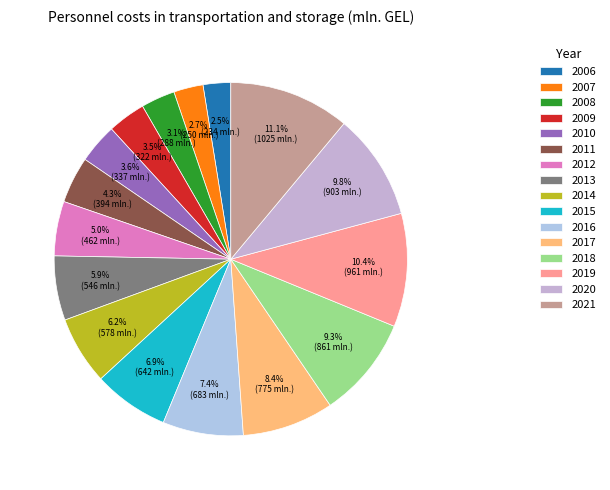

Which category has the biggest portion of the pie?

2021